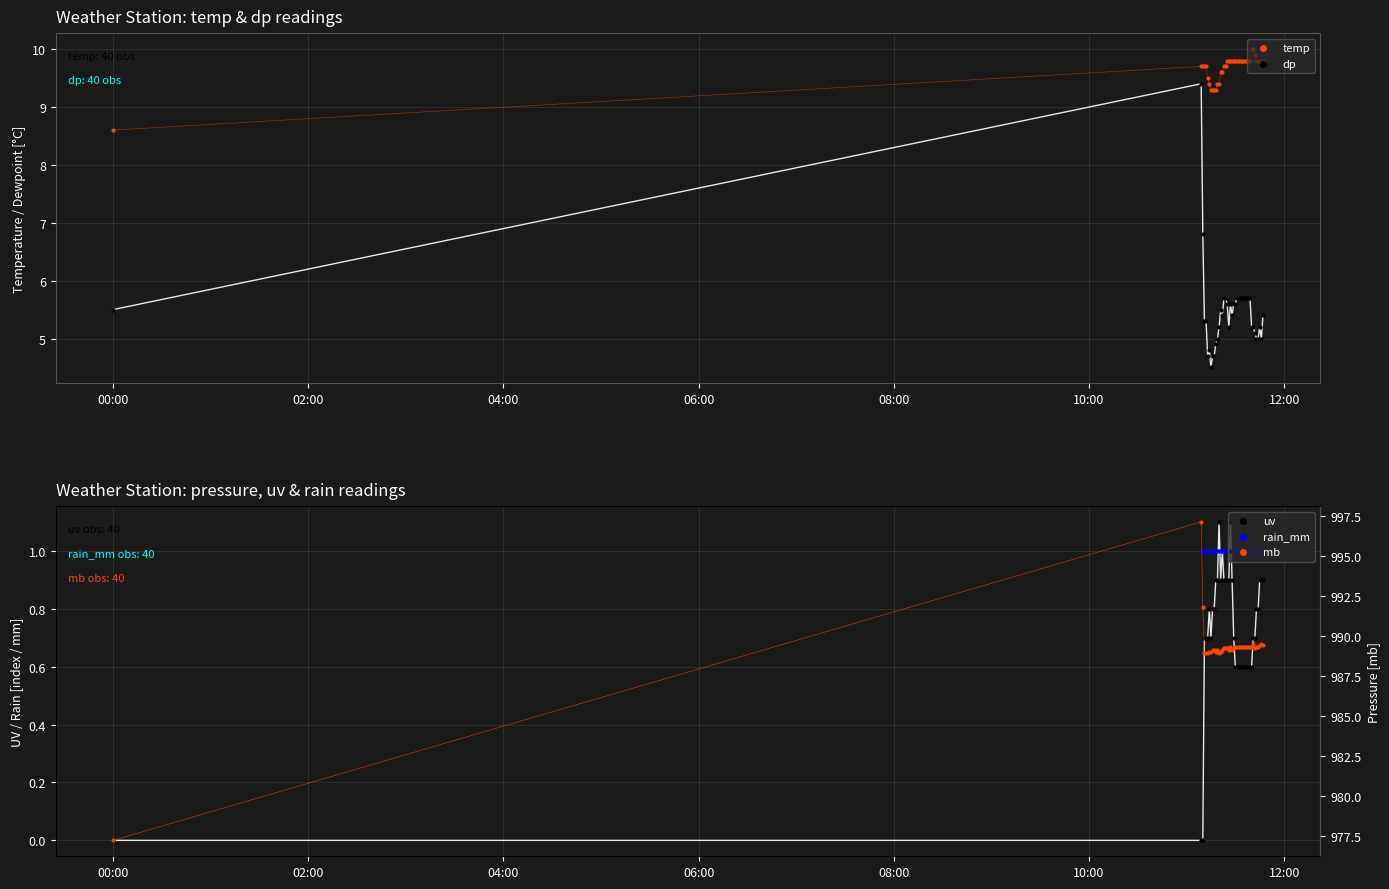

What are all the series names shown in the legend?

temp, dp, uv, rain_mm, mb